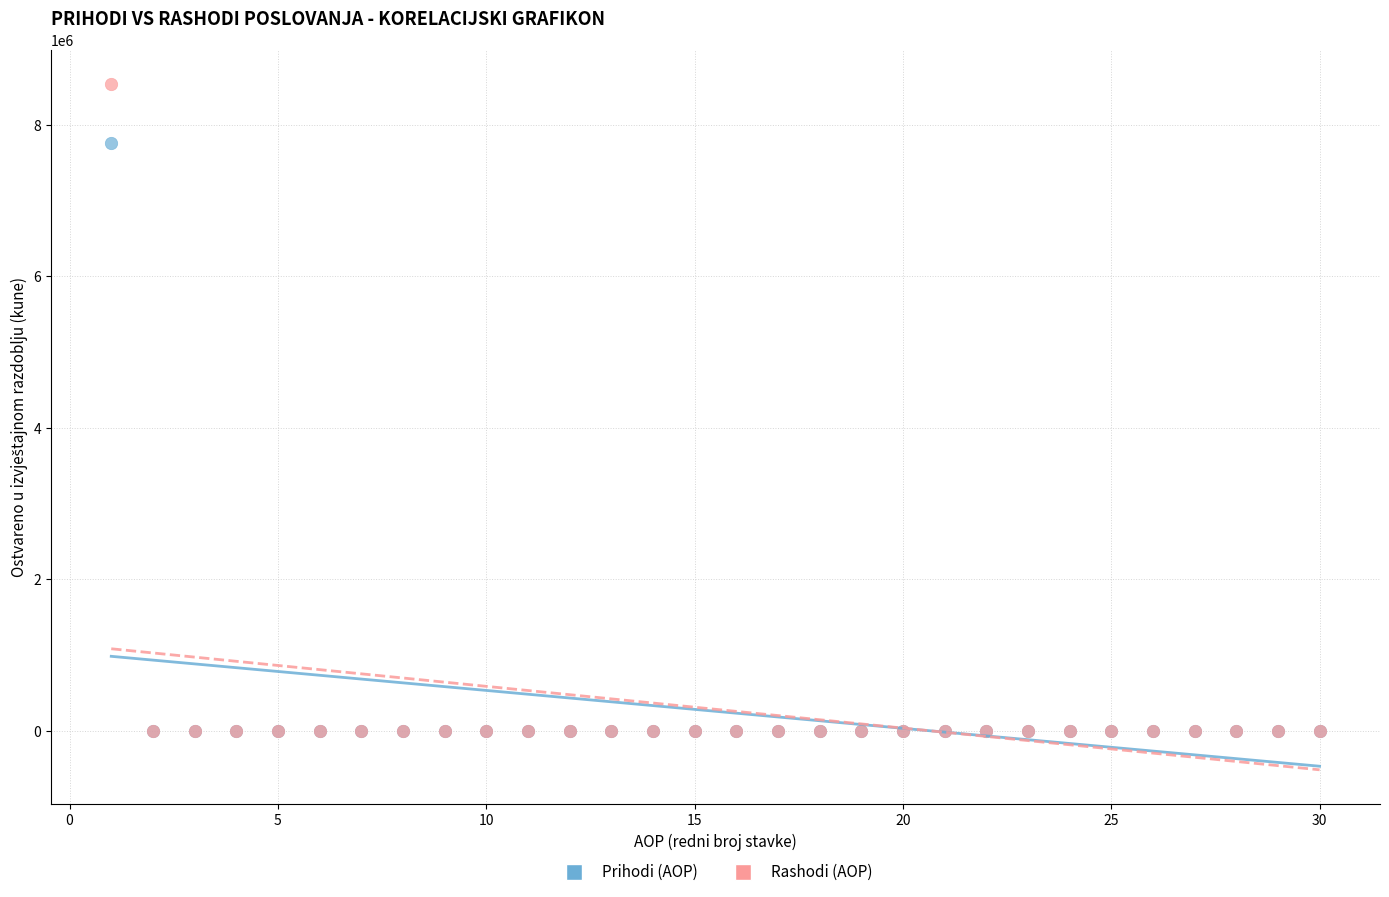

Which series has the widest spread of Y values?

Rashodi (AOP)